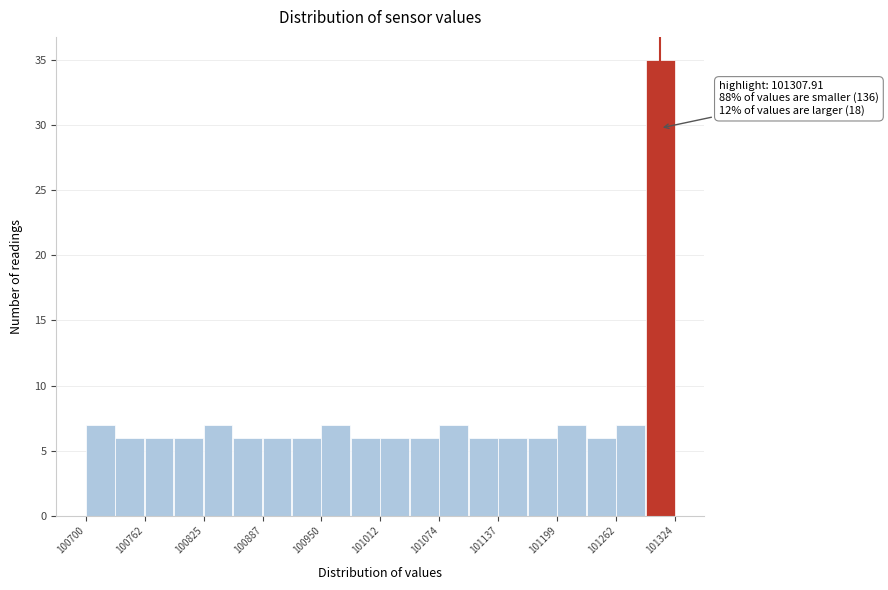

Around what value on the x-axis is the tallest bar? Give the approximate position of its centre, as read against the axis.

101310